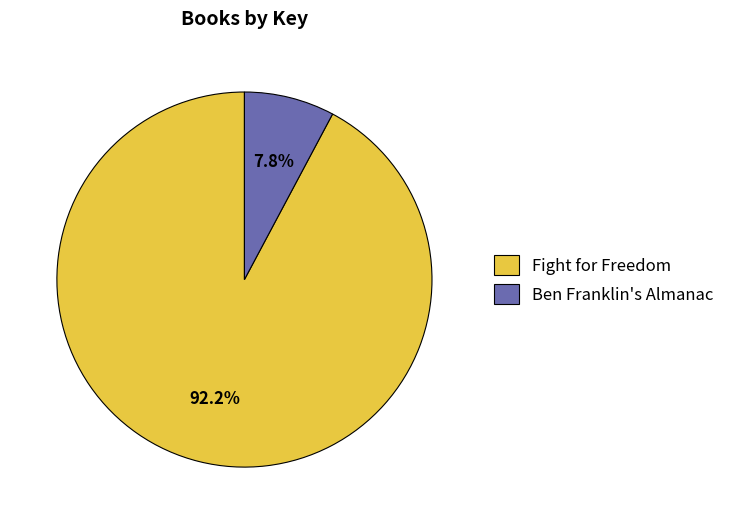

Which has a higher value, Ben Franklin's Almanac or Fight for Freedom?

Fight for Freedom